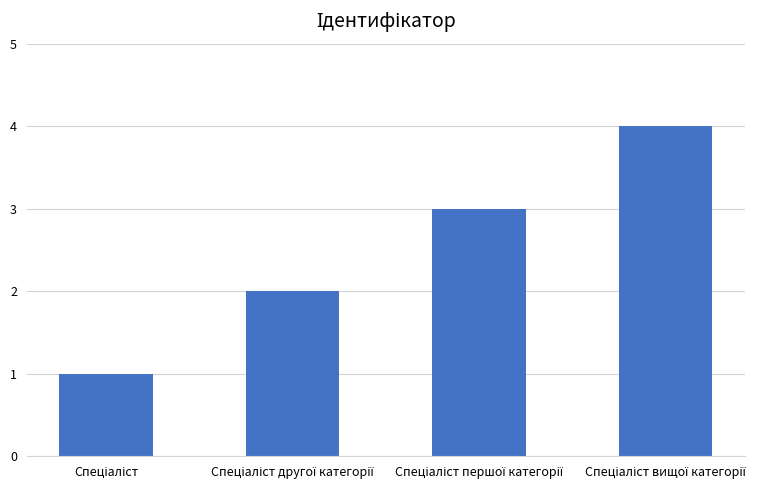

What is the difference between the maximum and second lowest values?

2